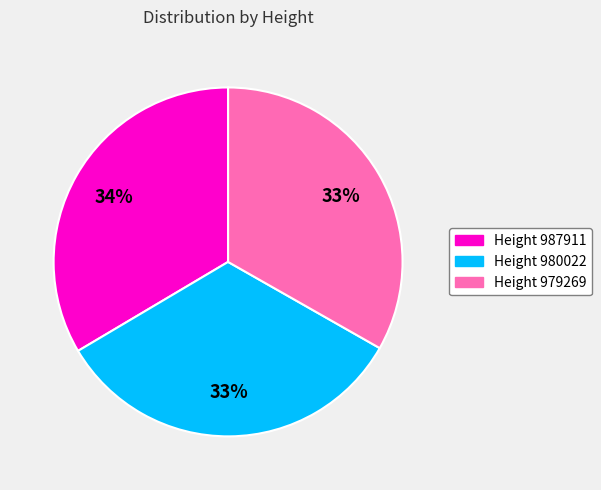

Approximately how many times larger is the value at Height 987911 compared to Height 980022?

1.0